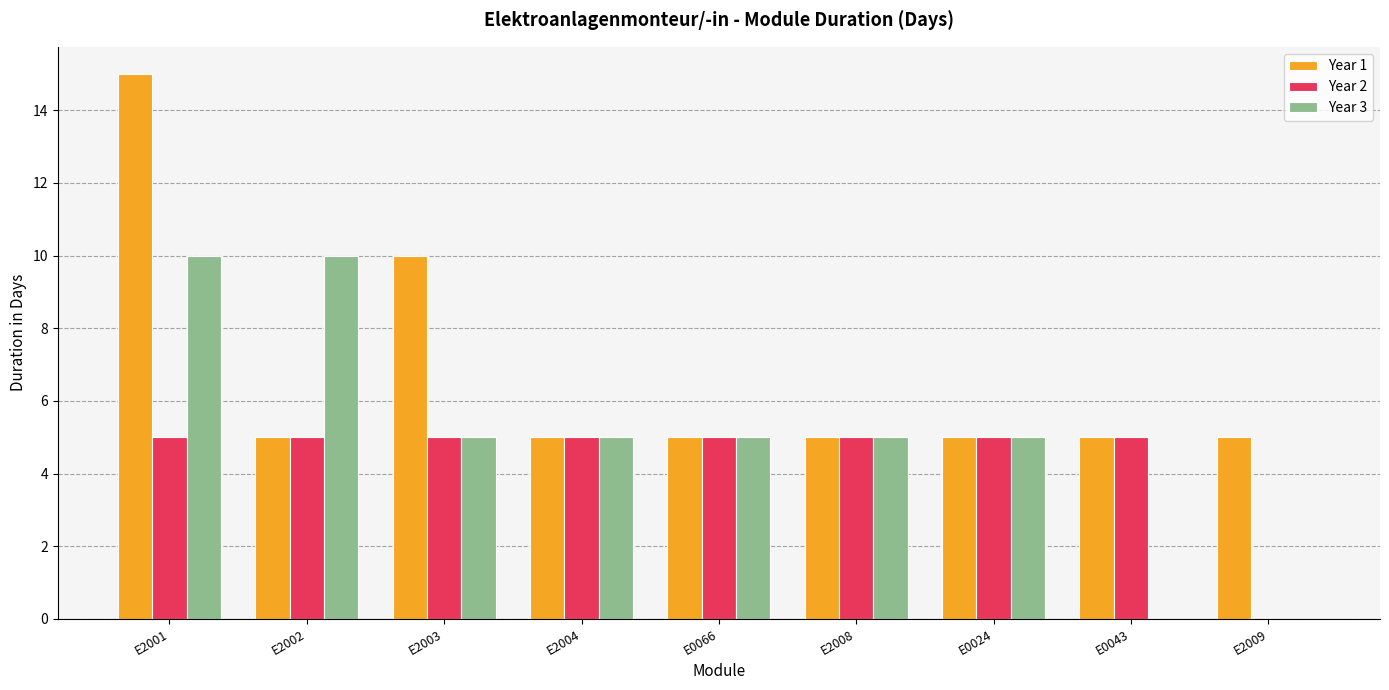

What is the sum of the Year 3 values at E0024 and E2004?

10